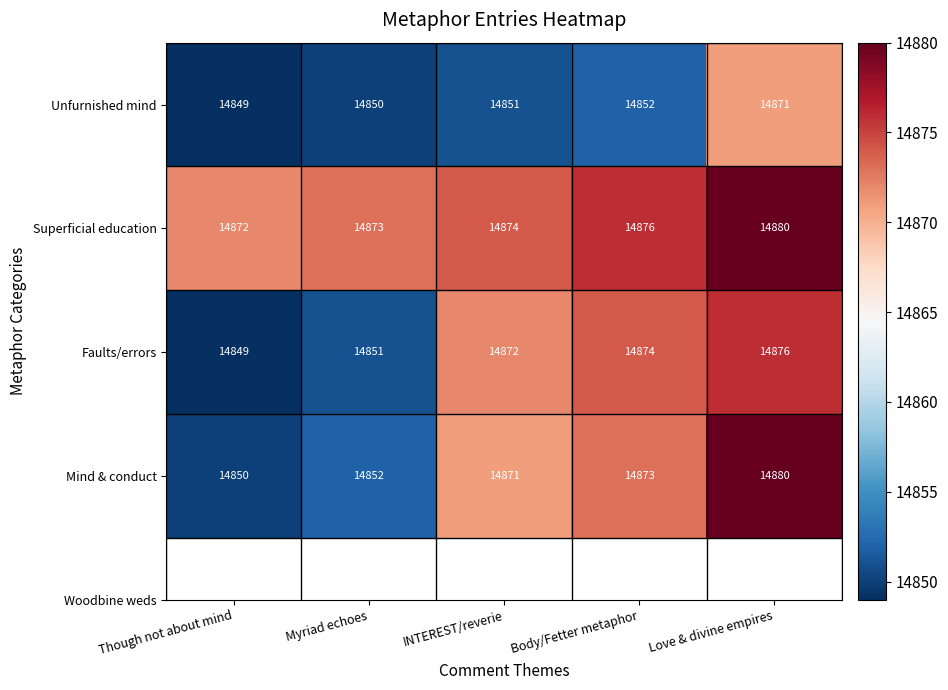

True or false: Unfurnished mind has a value of 14850 at Myriad echoes.

True